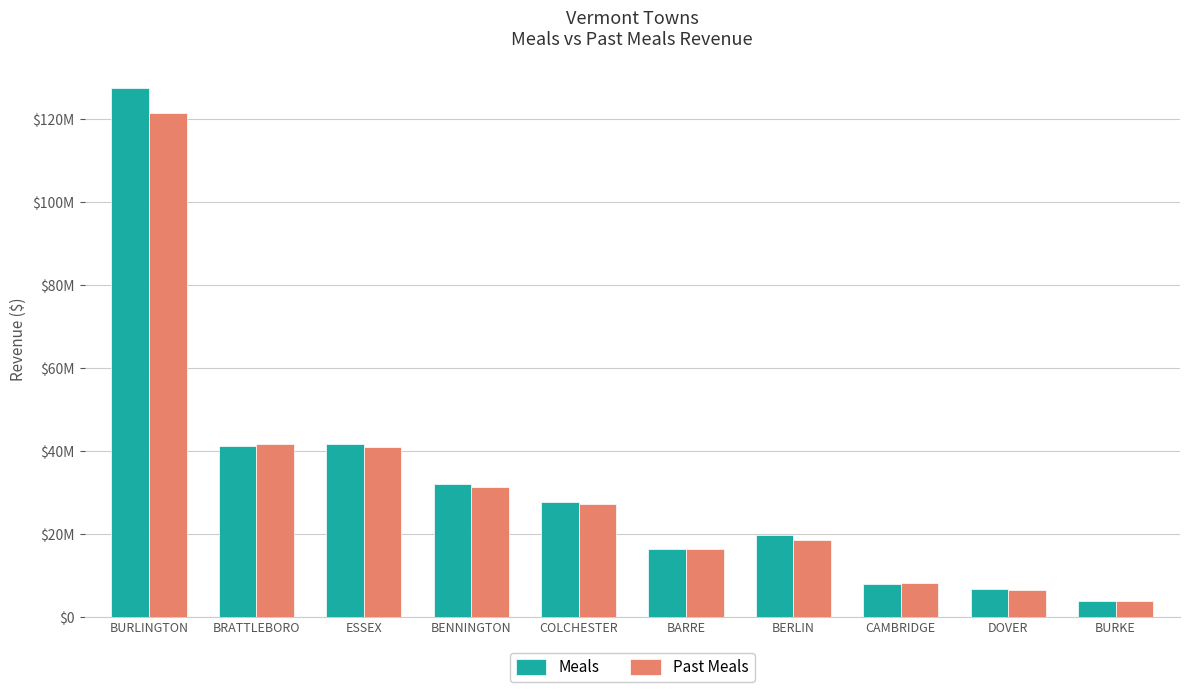

Rank the categories by Past Meals value from highest to lowest.

BURLINGTON, BRATTLEBORO, ESSEX, BENNINGTON, COLCHESTER, BERLIN, BARRE, CAMBRIDGE, DOVER, BURKE